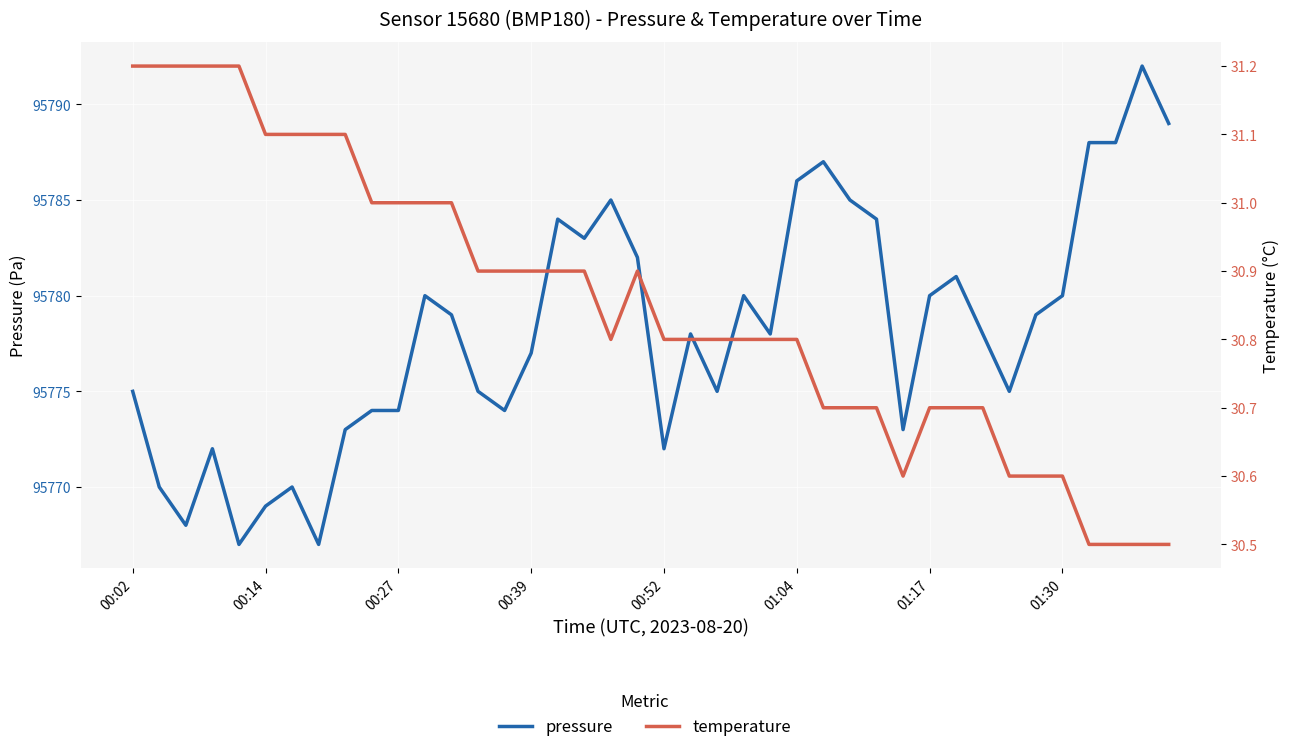

At how many categories does at least one series exceed 37725?

40